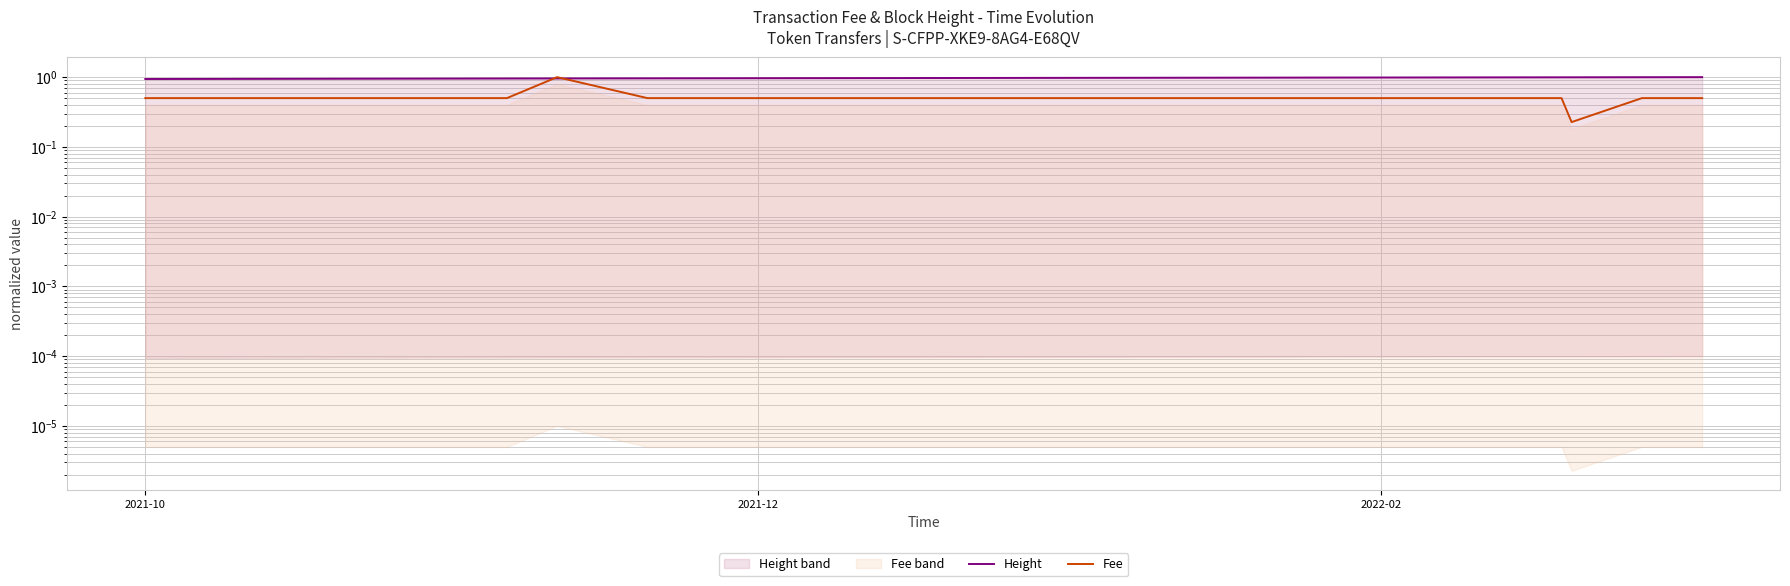

Which series ends up on top after the final intersection of Fee and Height?

Height